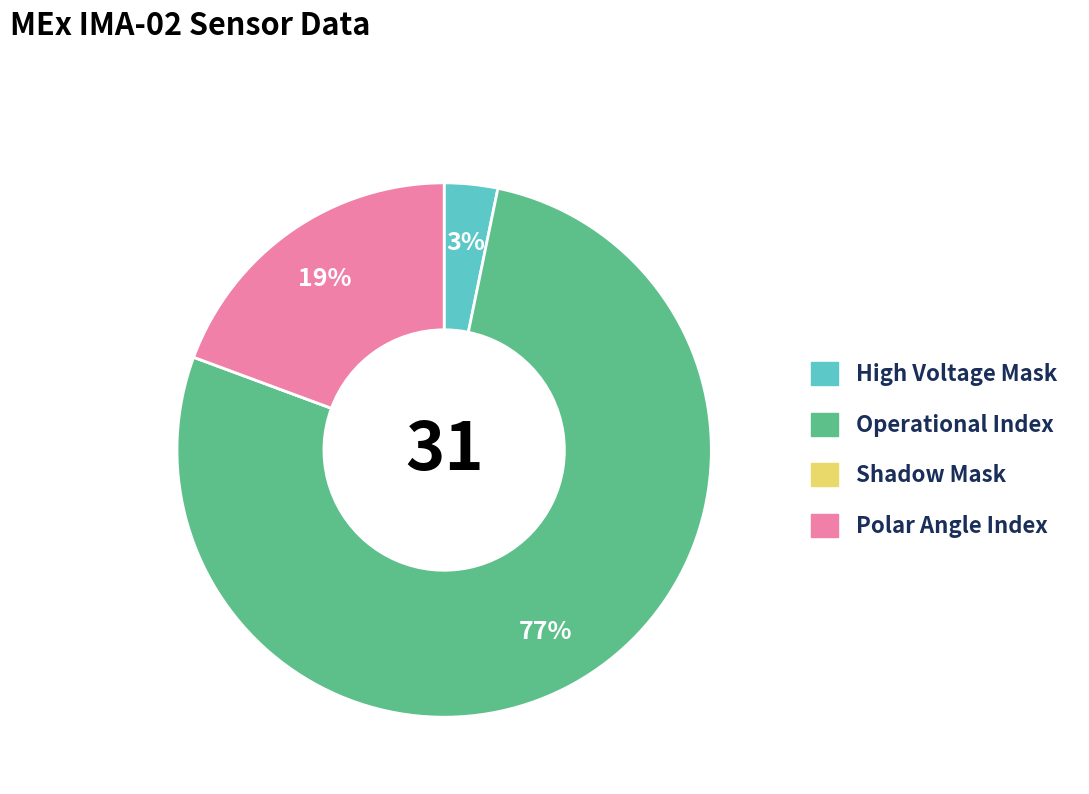

To the nearest percent, what percentage of the pie is High Voltage Mask?

3%